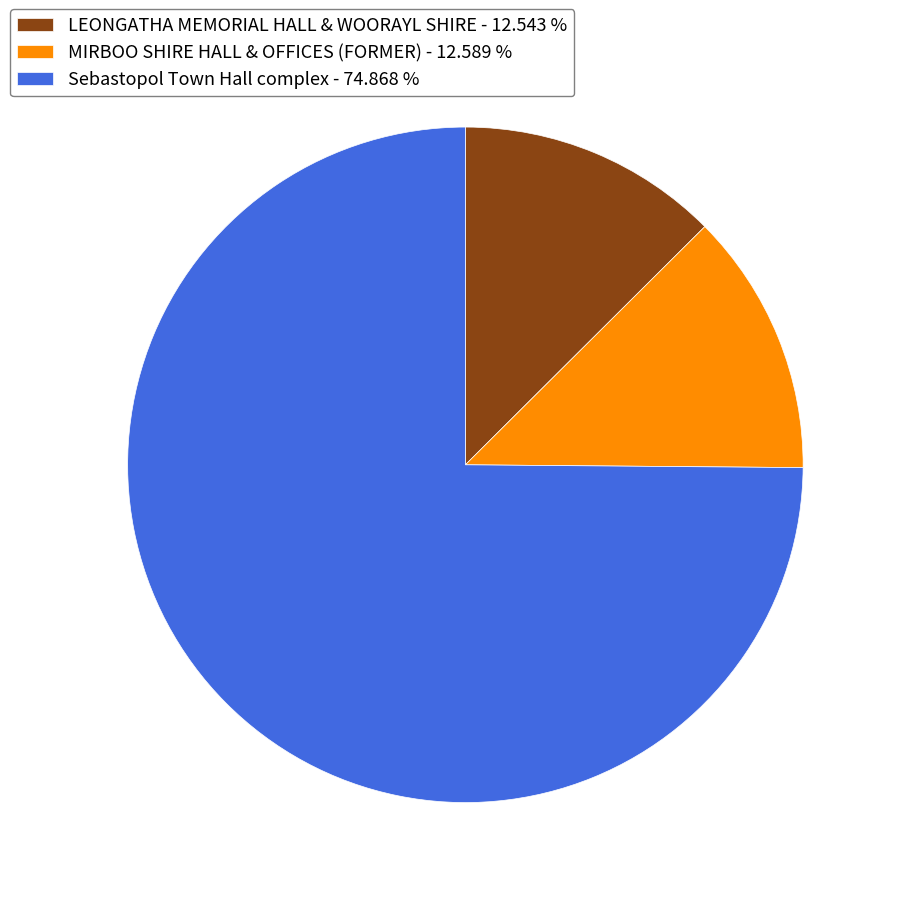

Which slice represents more than half of the pie?

Sebastopol Town Hall complex